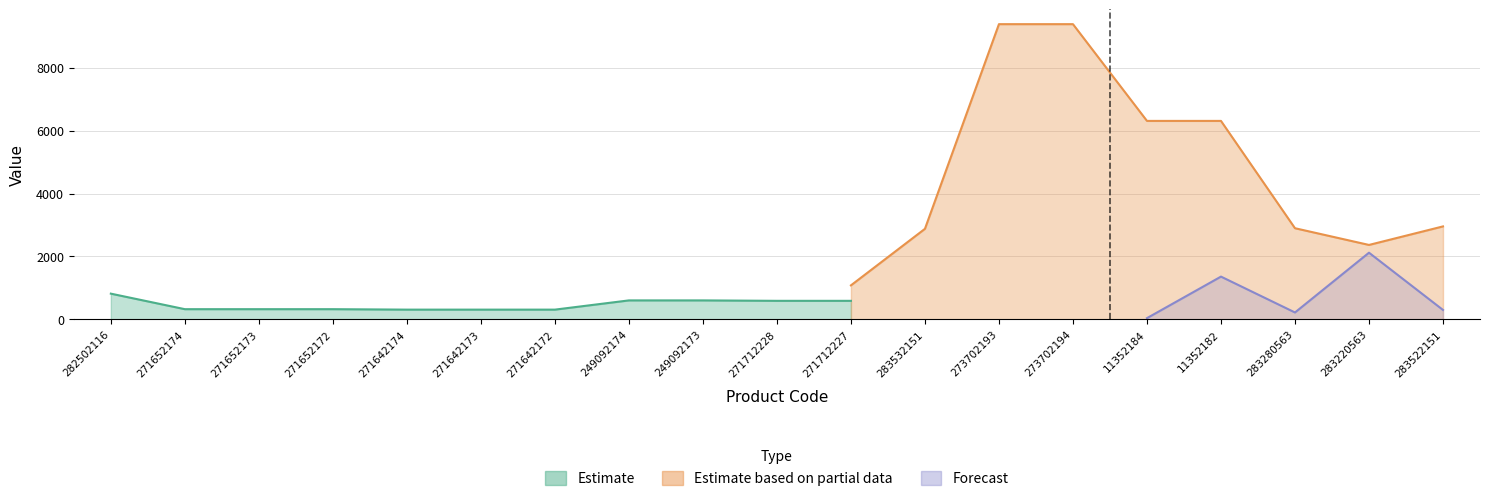

Which series changed the most between 271652174 and 273702193?

Estimate